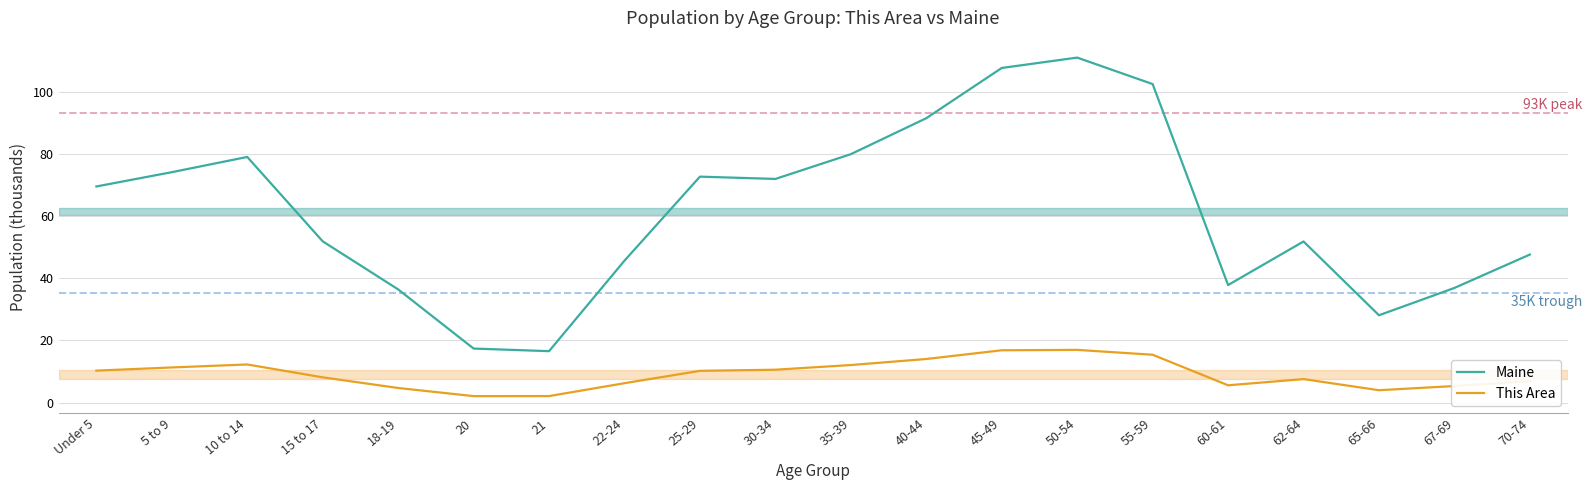

At which category does the chart reach its peak across all series?

50-54